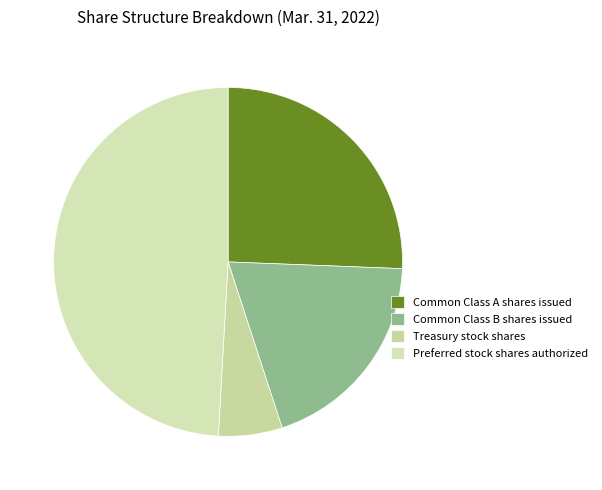

What is the smallest slice in the pie chart?

Treasury stock shares